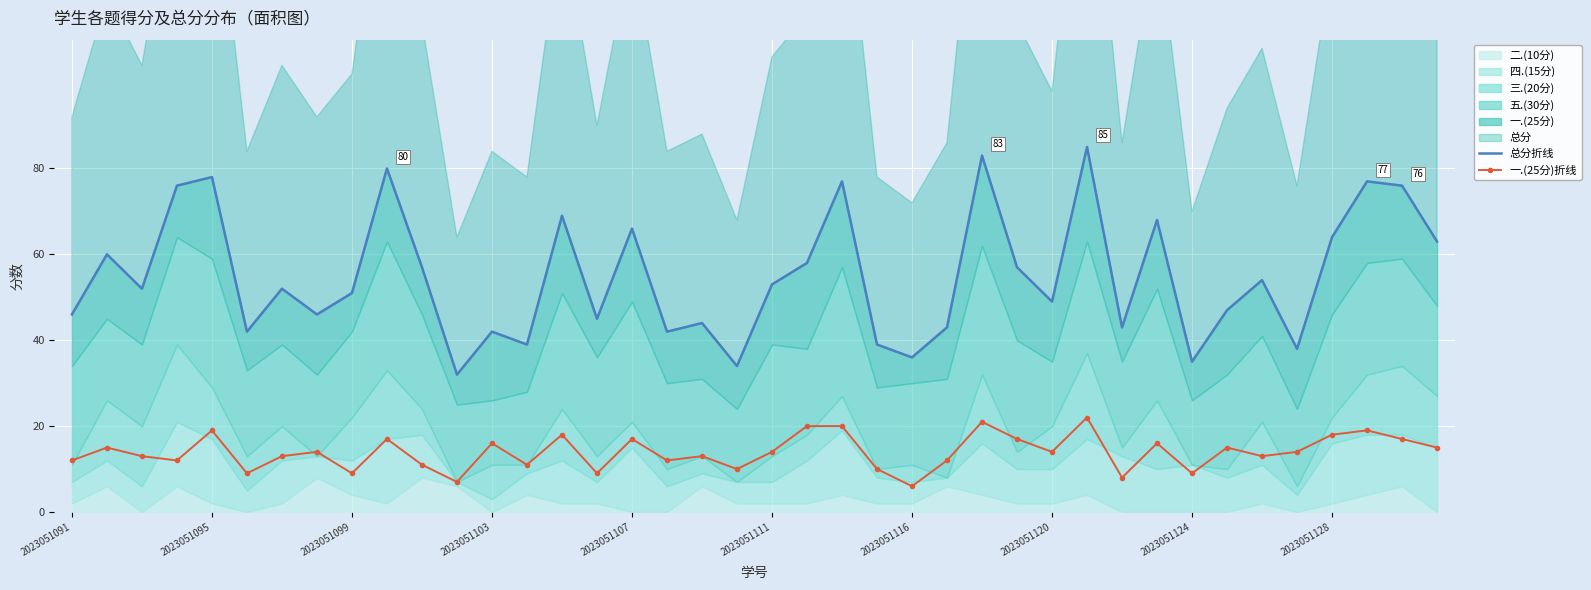

True or false: 总分折线 has more than 2 interior local peaks.

True